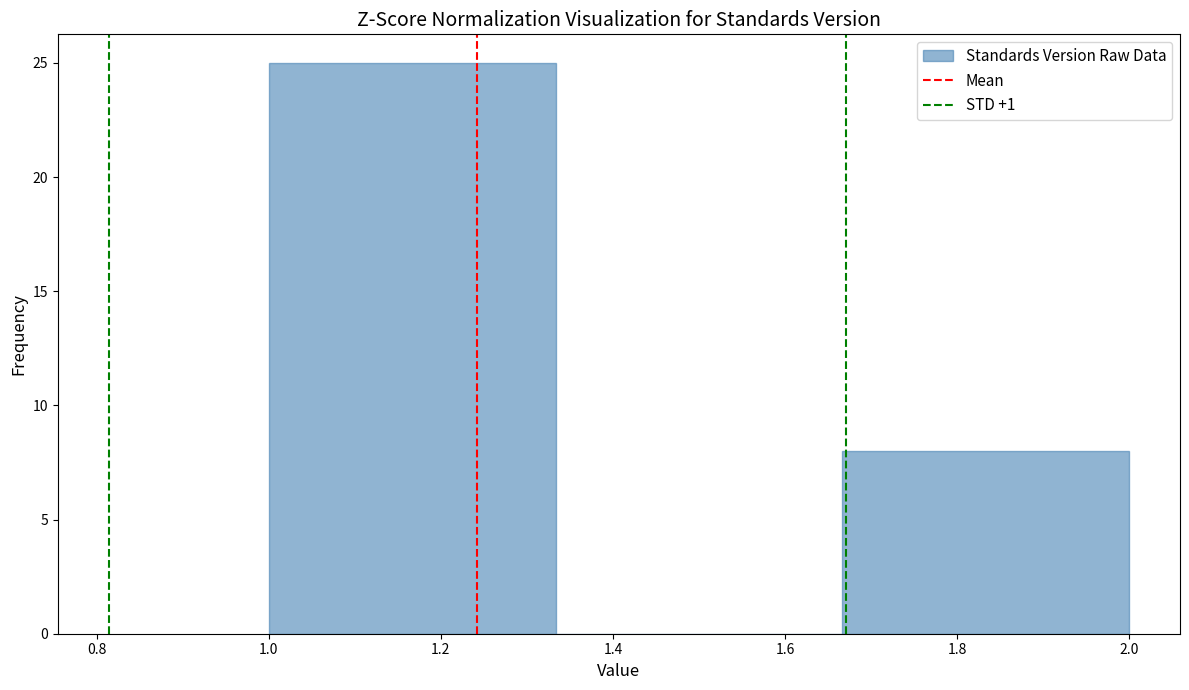

Which range on the x-axis has the tallest bar?

1.00 to 1.34